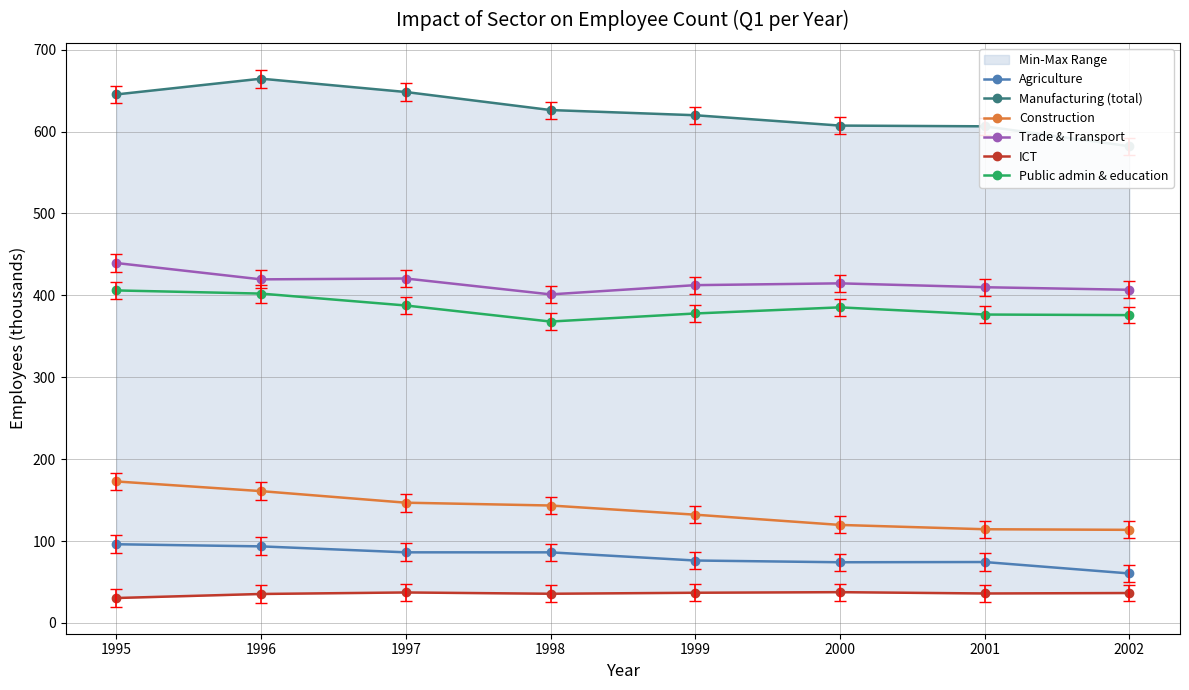

True or false: Trade & Transport and Manufacturing (total) cross at least once.

False